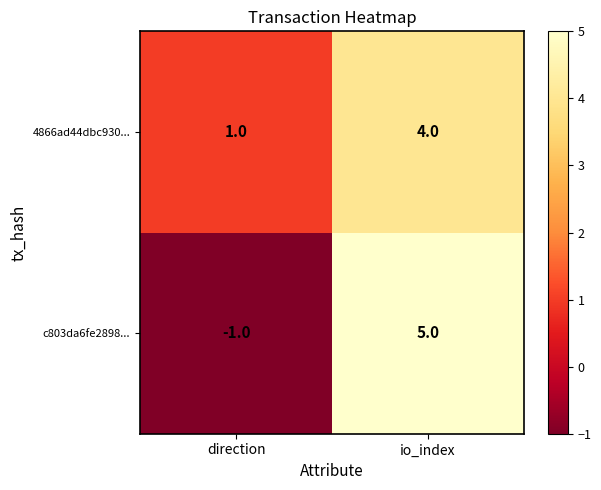

At which category is the sum across all series the highest?

io_index